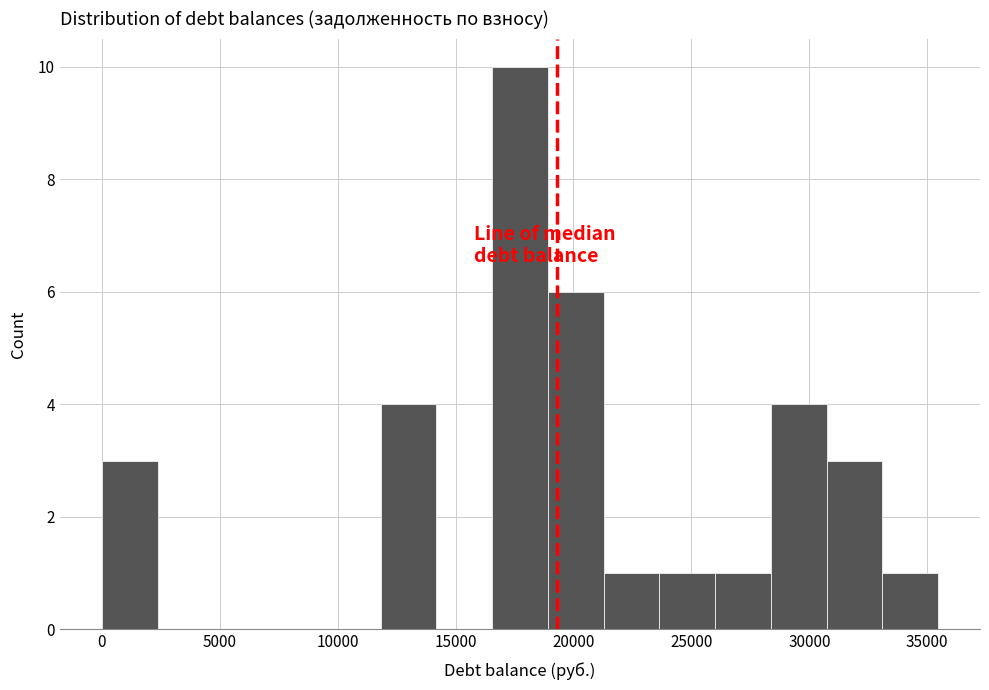

Reading left to right, transcribe this chart: for each bar, give the range it covers on the x-axis and its height. Neither the bar edges nor the heights are printed on the chart, so give them approximately, as read against the axes.

0 to 2500: 3
2500 to 4500: 0
4500 to 7000: 0
7000 to 9500: 0
9500 to 12000: 0
12000 to 14000: 4
14000 to 16500: 0
16500 to 19000: 10
19000 to 21500: 6
21500 to 23500: 1
23500 to 26000: 1
26000 to 28500: 1
28500 to 30500: 4
30500 to 33000: 3
33000 to 35500: 1